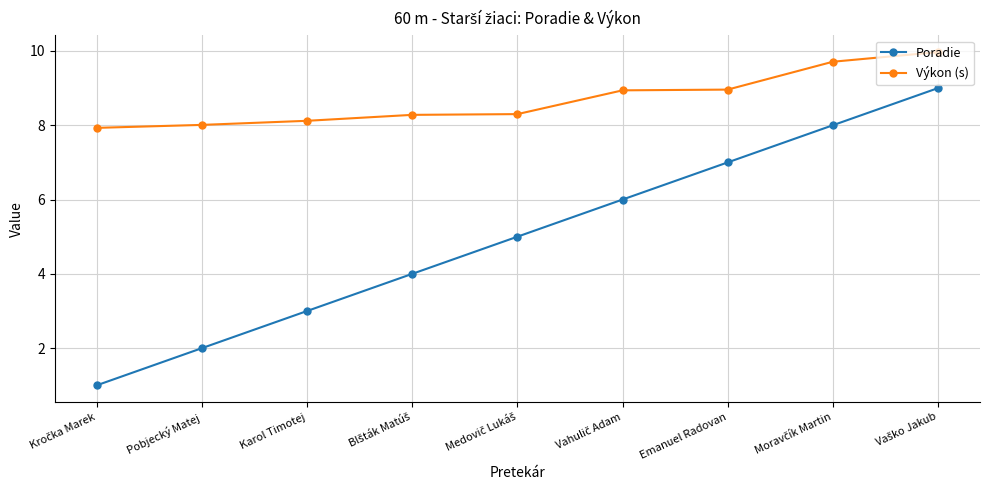

What position from the right is Karol Timotej?

7